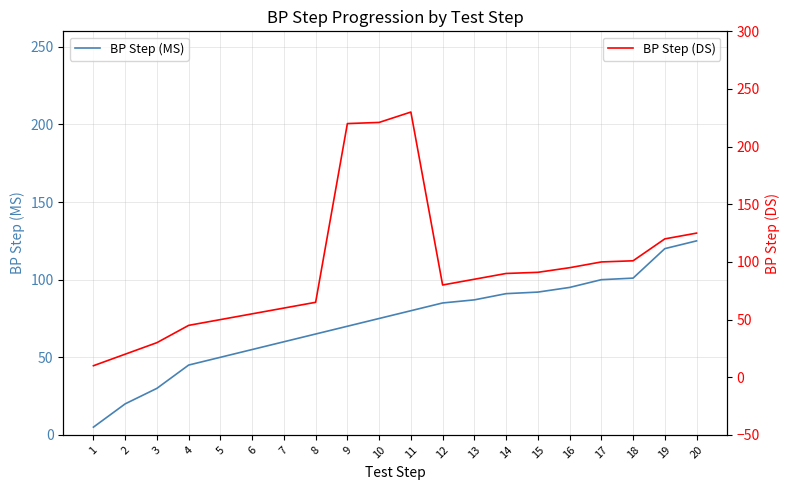

Is it true that BP Step (DS) equals 396 at 11?

False